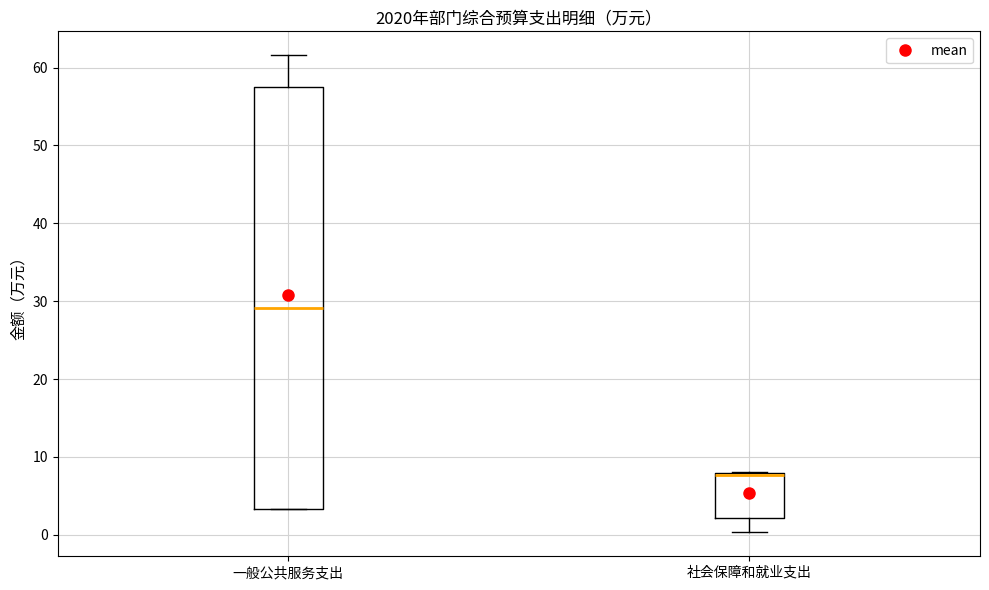

Comparing the boxes themselves (not the whiskers), which one is the tallest?

一般公共服务支出